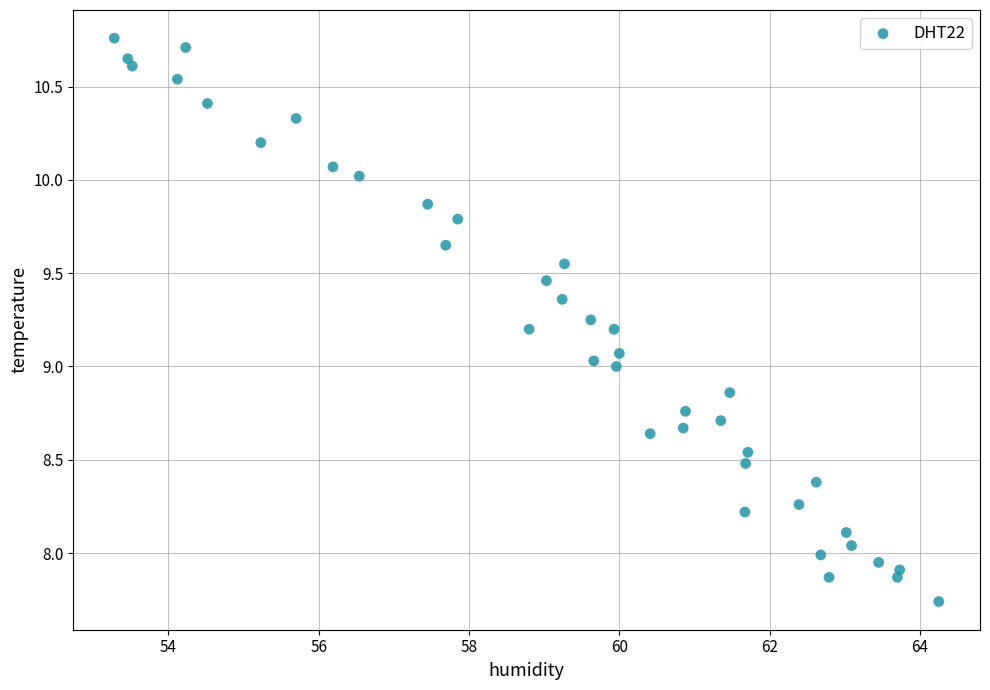

What is the range of Y values (max minus min)?

3.0